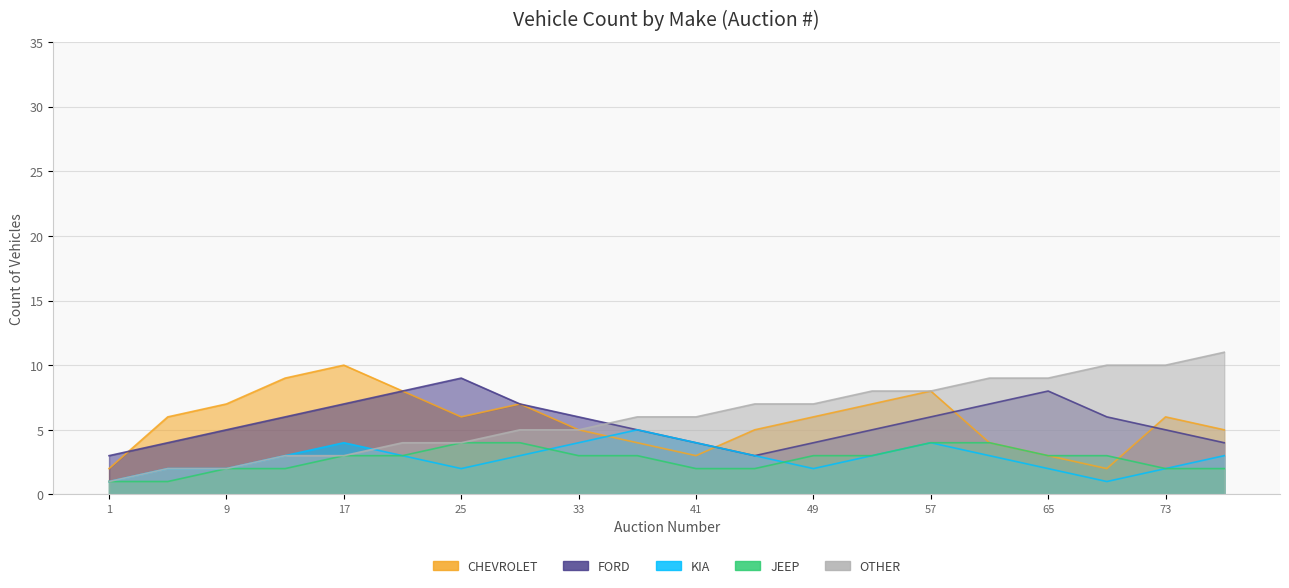

Is it true that OTHER equals 10 at 69?

True